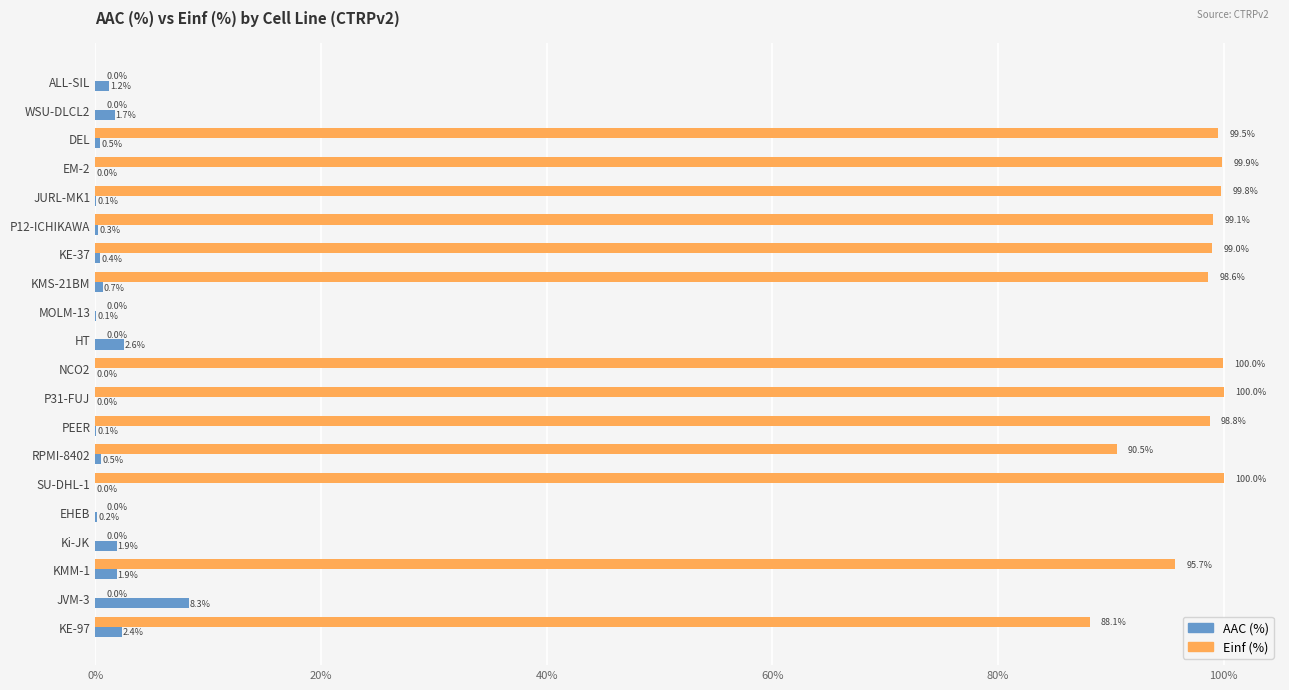

Is it true that Einf (%) equals 95.7 at KMM-1?

True